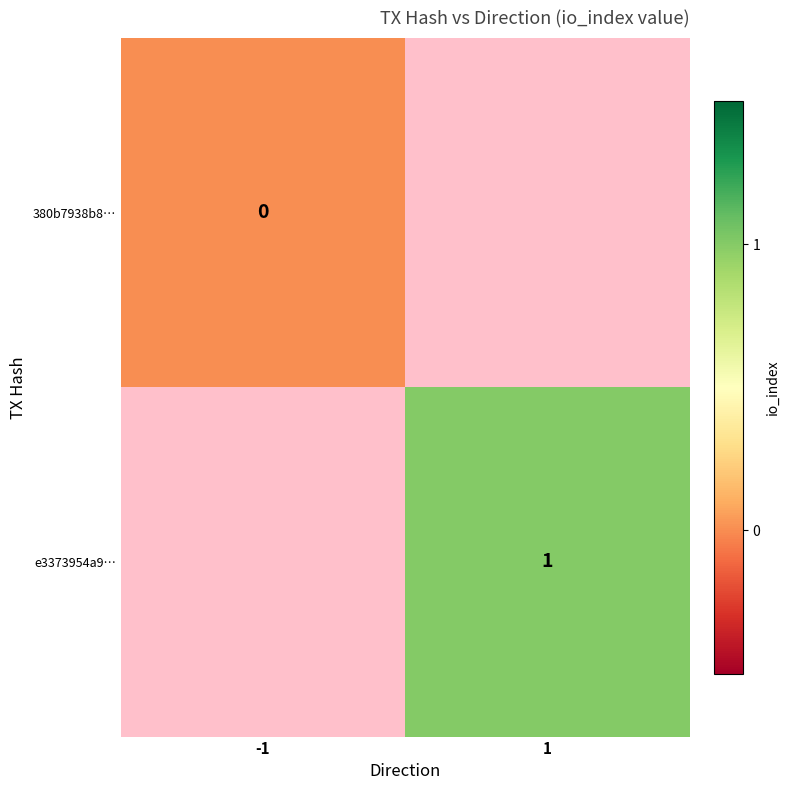

The e3373954a9… series shows 1 at 1. True or false?

True